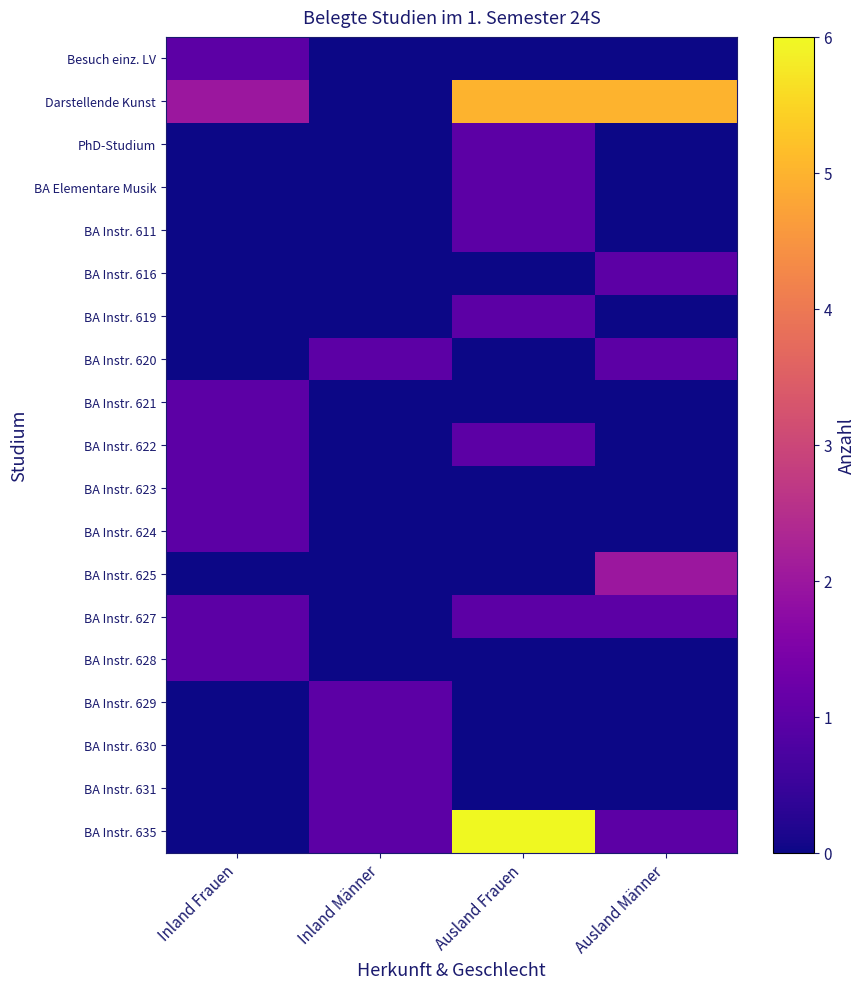

Rank the series by their maximum value, from lowest to highest.

Besuch einz. LV, PhD-Studium, BA Elementare Musik, BA Instr. 611, BA Instr. 616, BA Instr. 619, BA Instr. 620, BA Instr. 621, BA Instr. 622, BA Instr. 623, BA Instr. 624, BA Instr. 627, BA Instr. 628, BA Instr. 629, BA Instr. 630, BA Instr. 631, BA Instr. 625, Darstellende Kunst, BA Instr. 635